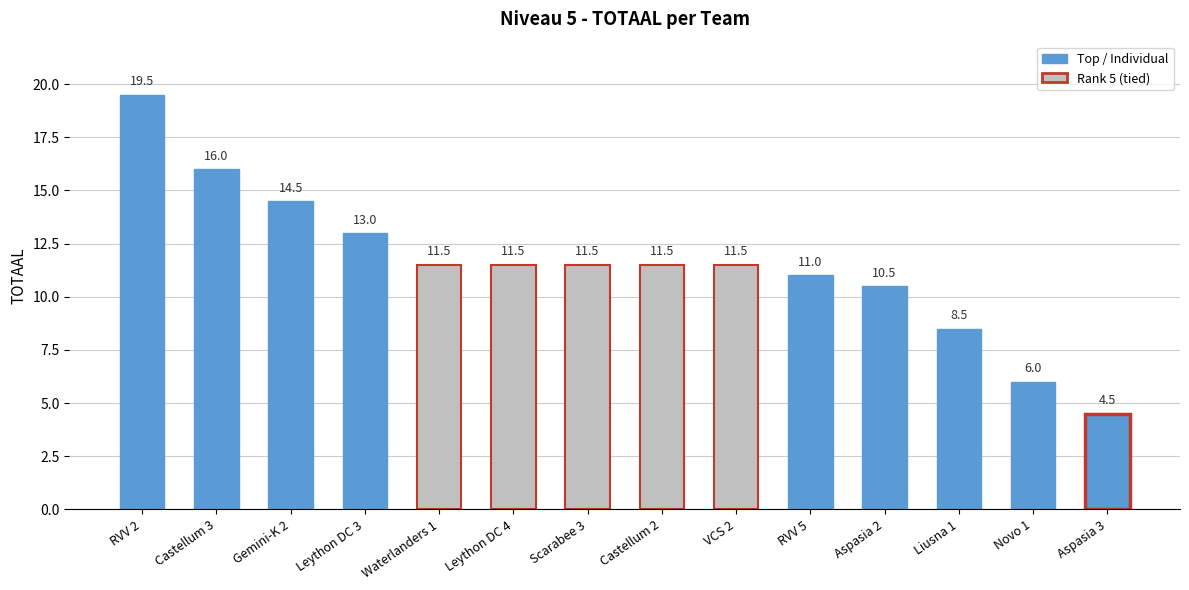

What is the label of the 10th bar from the left?

RVV 5